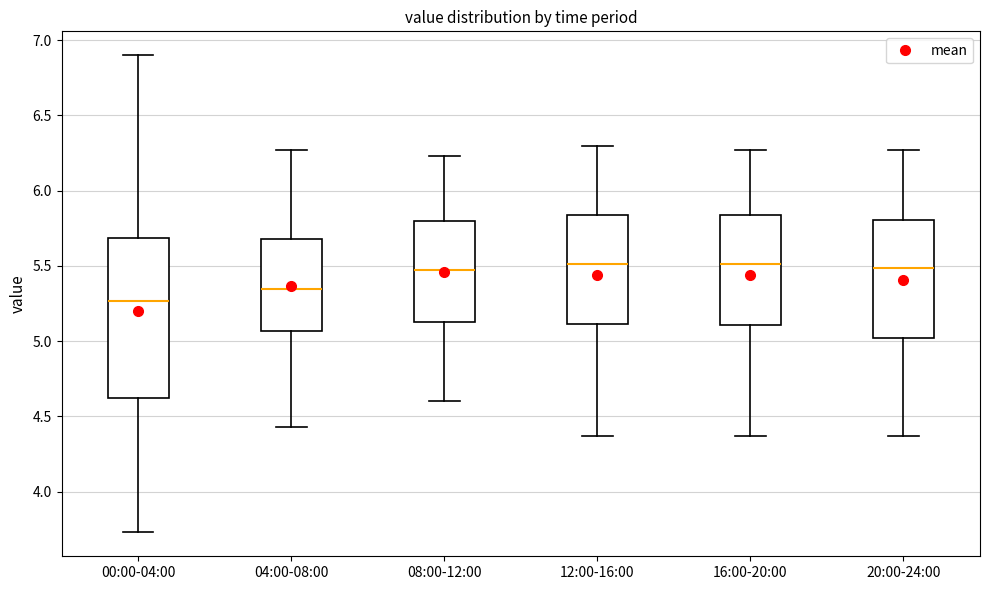

Where is the upper edge of the box for 20:00-24:00 on the y-axis? The values are not printed on the chart, so give them approximately, as read against the axis.

5.80